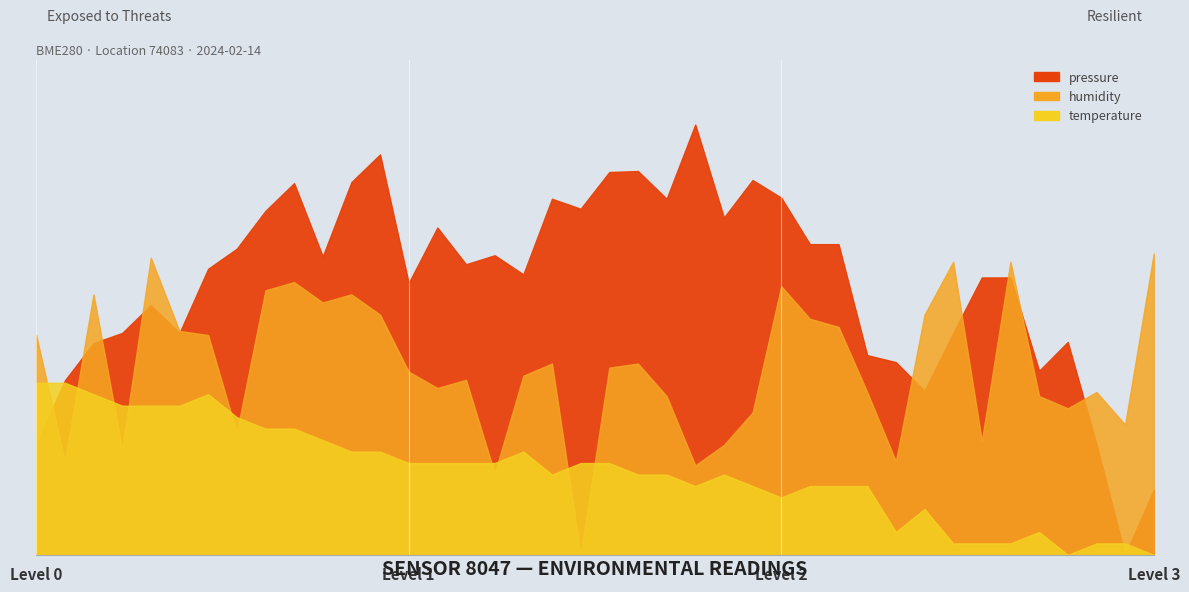

True or false: pressure and temperature cross at least once.

False